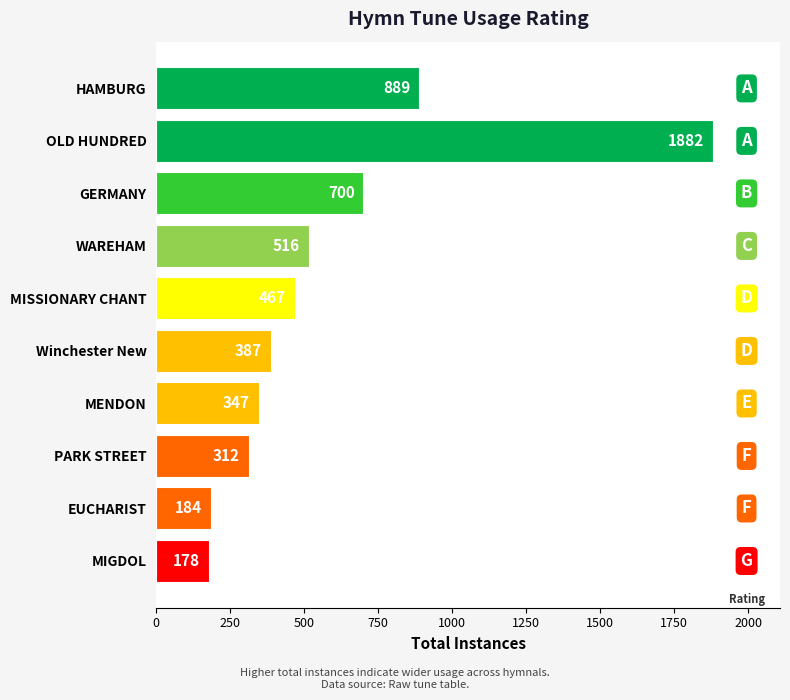

What is the change in value from GERMANY to MENDON?

-353